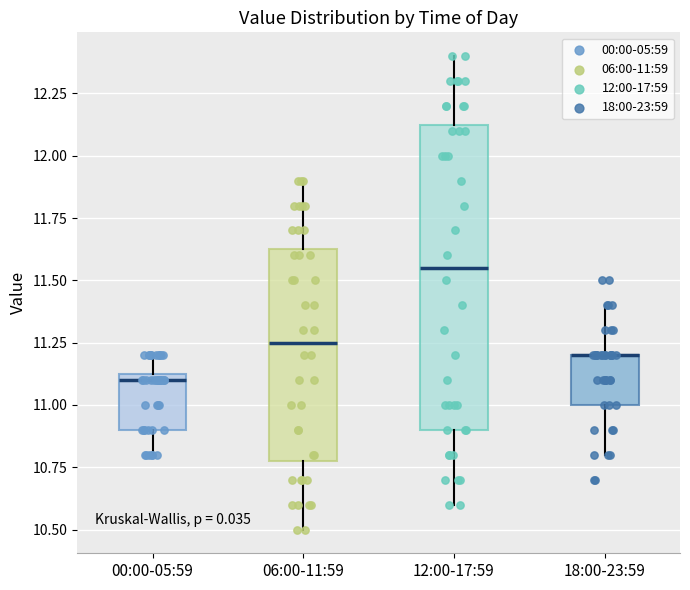

Reading left to right, transcribe this box plot: for each box, give where its median line is, the range the box spans, and where its two whiskers end, as read against the y-axis. The values are not printed on the chart, so give them approximately, as read against the axis.

00:00-05:59: median 11.10, box 10.90 to 11.15, whiskers 10.80 to 11.20
06:00-11:59: median 11.25, box 10.80 to 11.65, whiskers 10.50 to 11.90
12:00-17:59: median 11.55, box 10.90 to 12.15, whiskers 10.60 to 12.40
18:00-23:59: median 11.20 (drawn on the box's upper edge), box 11.00 to 11.20, whiskers 10.80 to 11.40